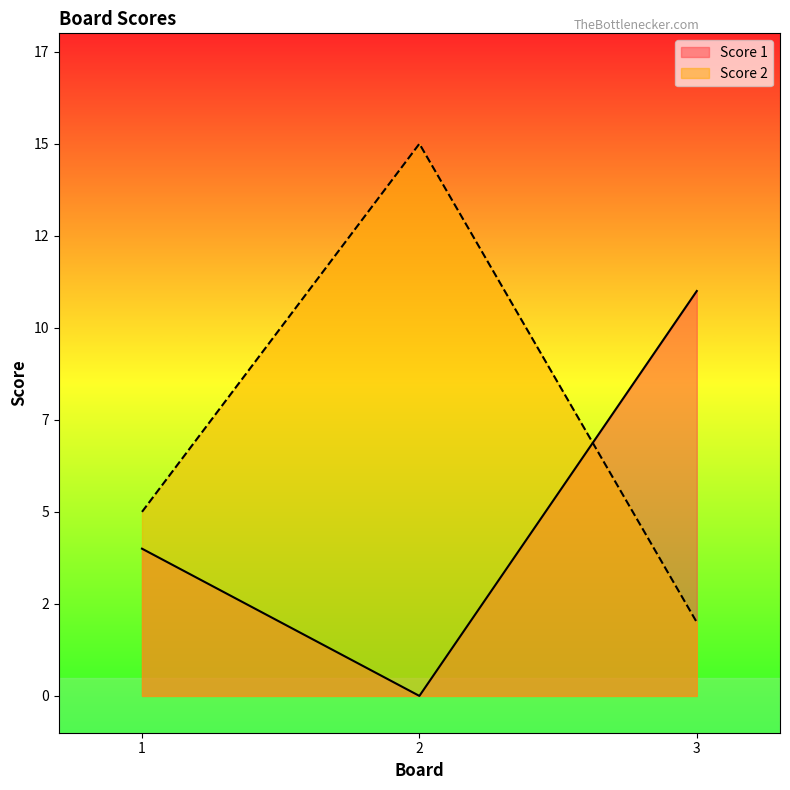

Which series has the largest total across all categories?

Score 2